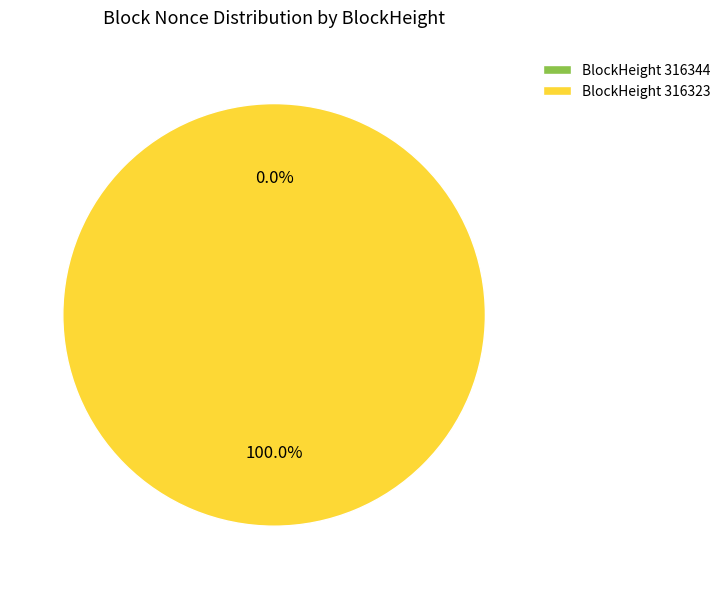

Which slice is the smallest?

316344